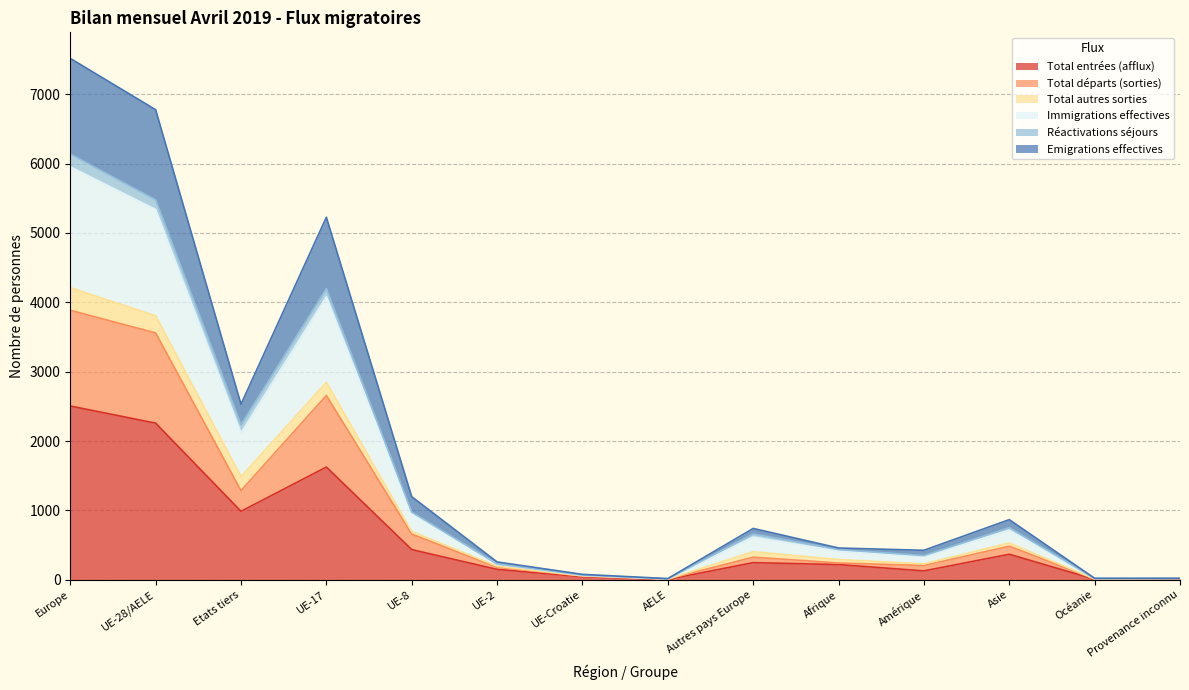

At which label does Total entrées (afflux) reach its peak?

Europe